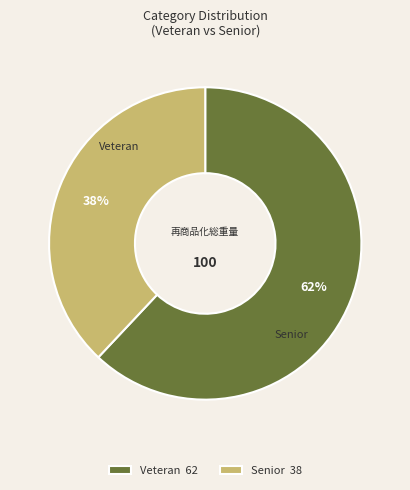

How many segments does this pie chart have?

2